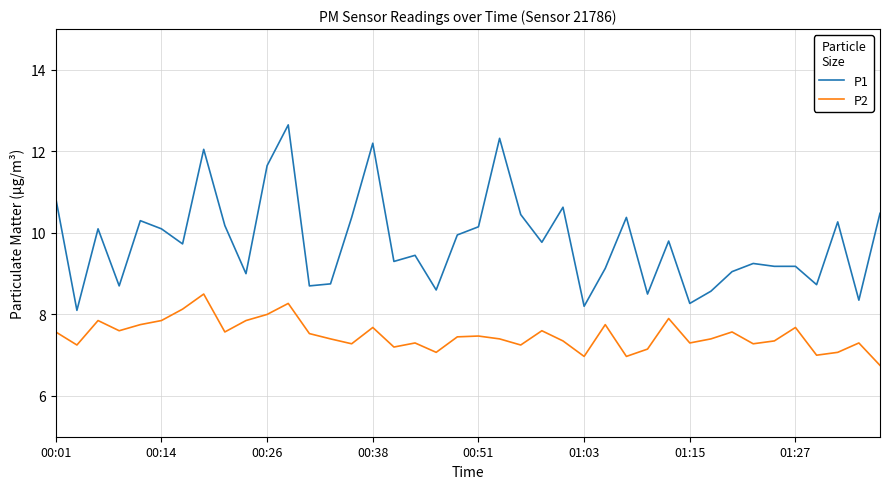

Which series has the widest spread of values?

P1